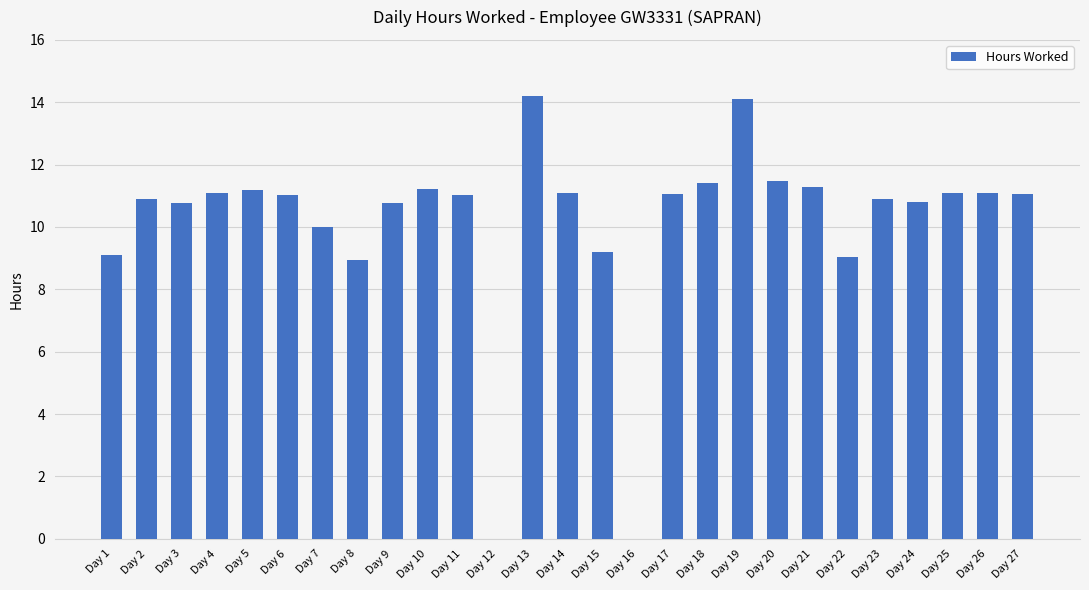

Count the number of categories in the chart.

27